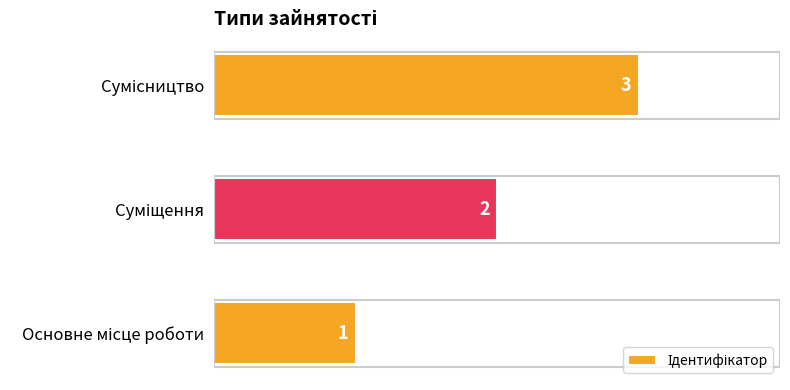

Does the chart contain any negative values?

No